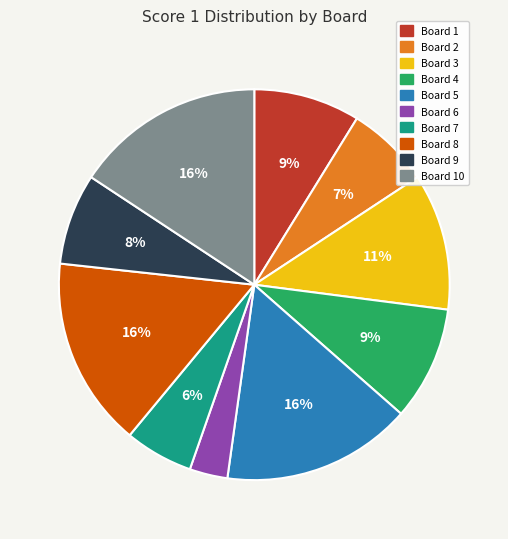

Is Board 2 the majority of the pie?

No